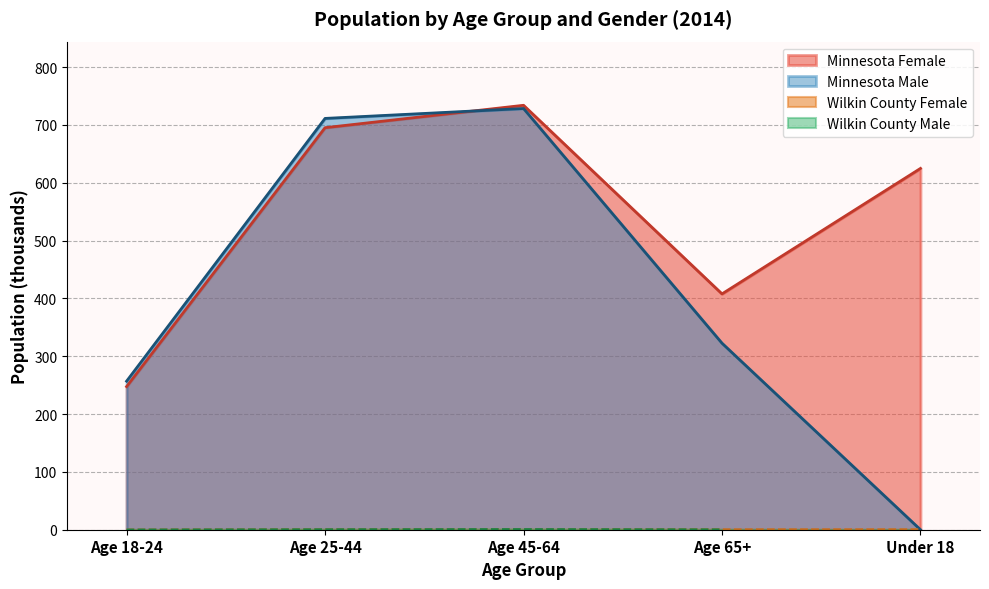

Is it true that Wilkin County Female equals 0.3 at Under 18?

False